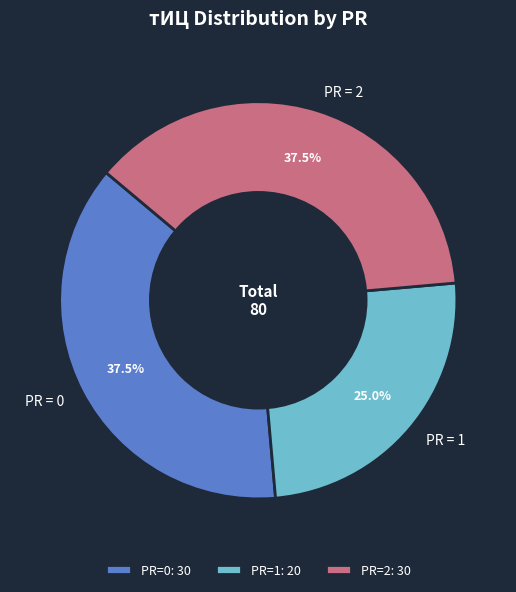

Approximately how many times larger is the value at PR = 0 compared to PR = 2?

1.0